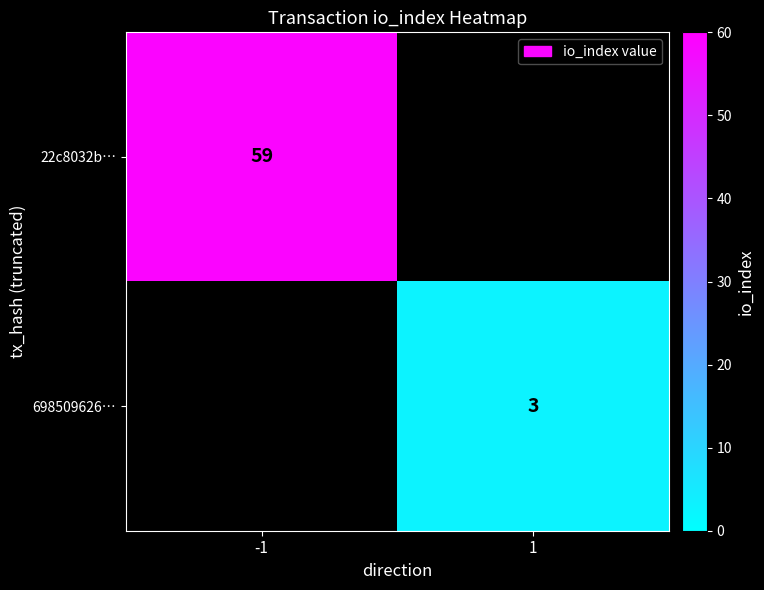

The value of 698509626… at 1 is 2. True or false?

False